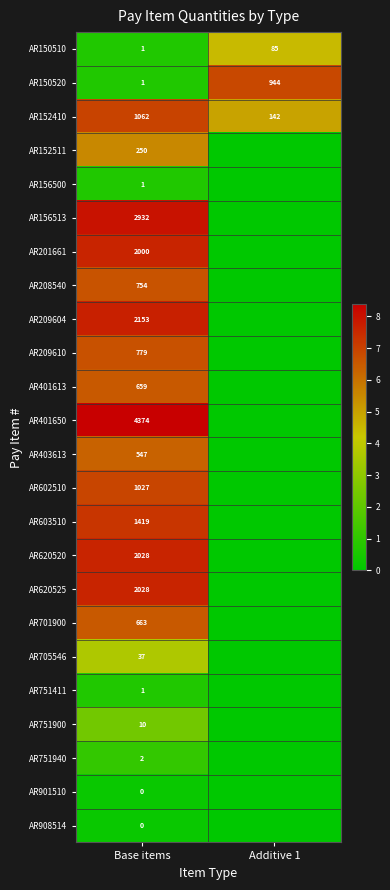

What is the average value of the AR150510 series?

43